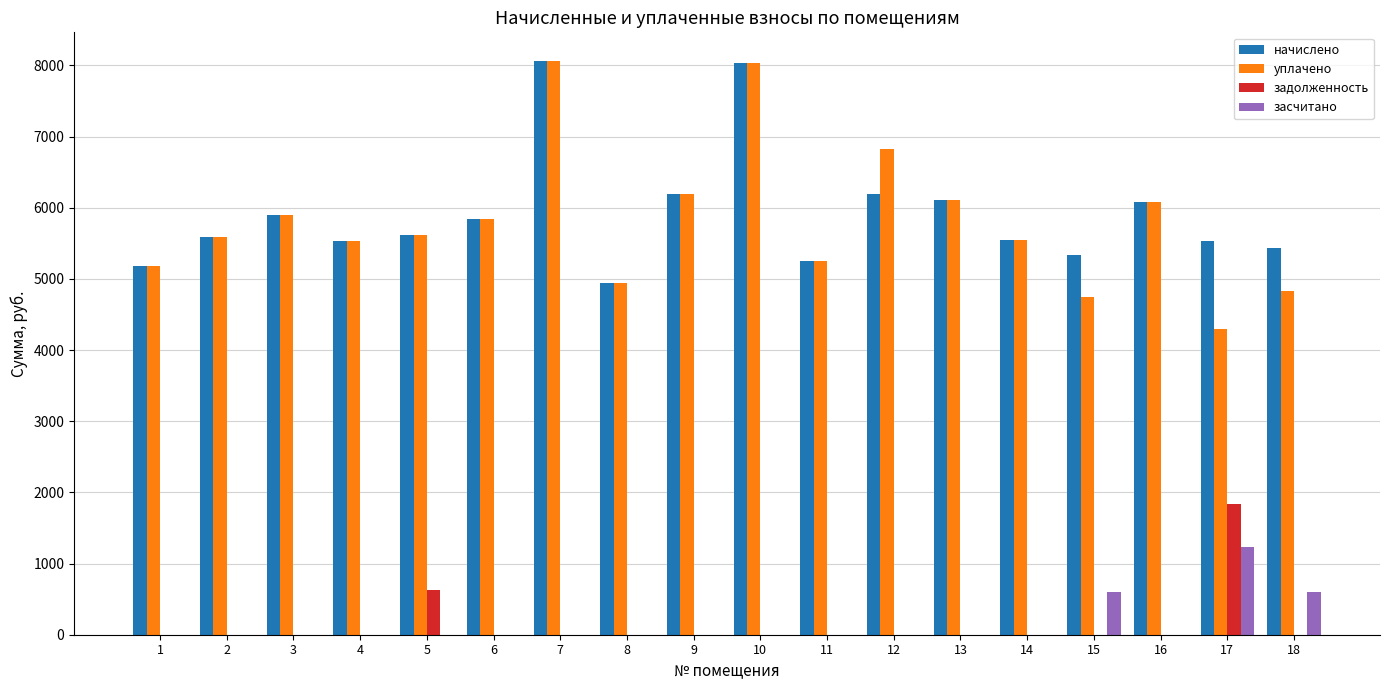

Which series has the largest total across all categories?

начислено